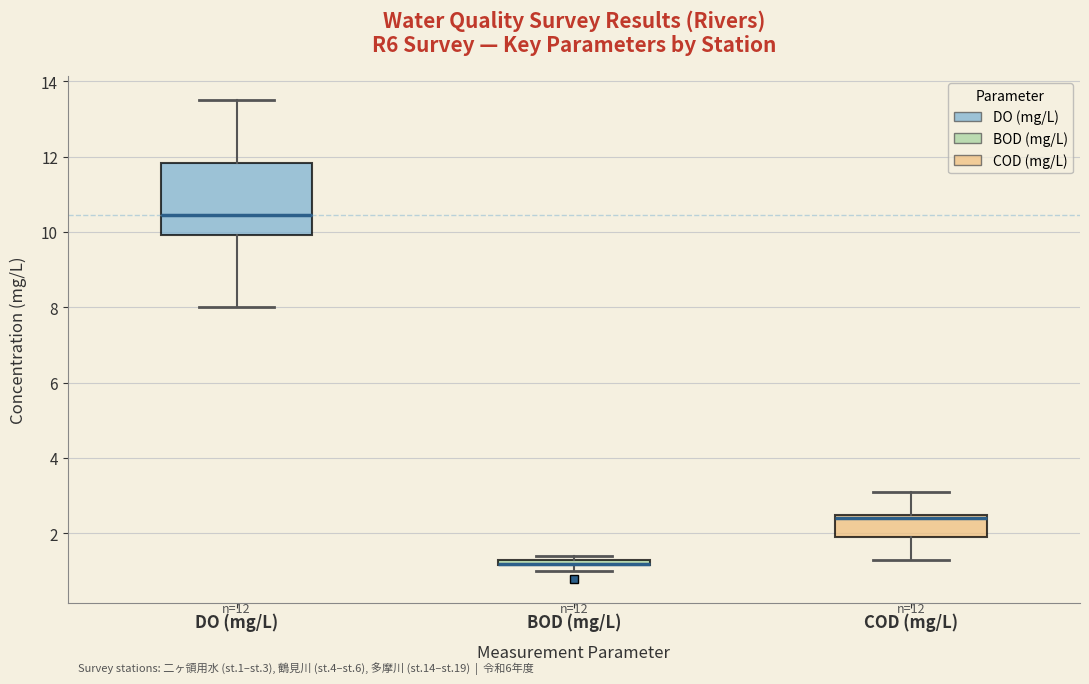

Comparing the boxes themselves (not the whiskers), which one is the tallest?

DO (mg/L)